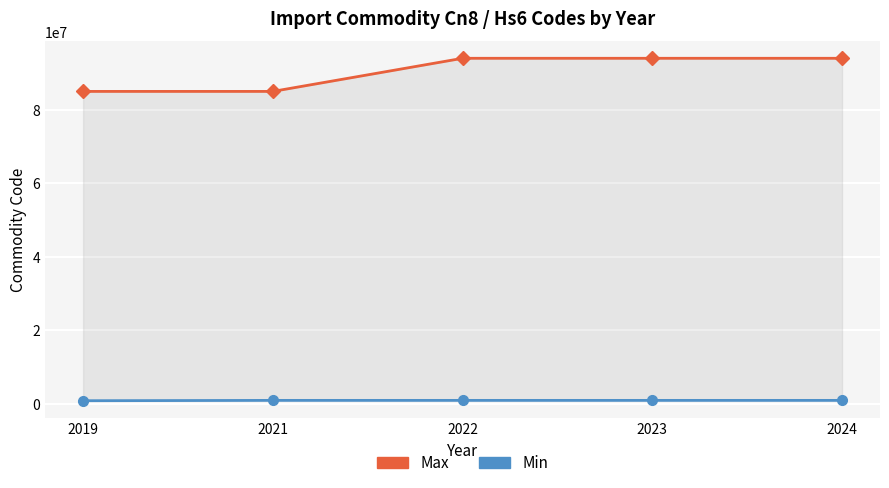

True or false: Min and Max intersect in this chart.

False